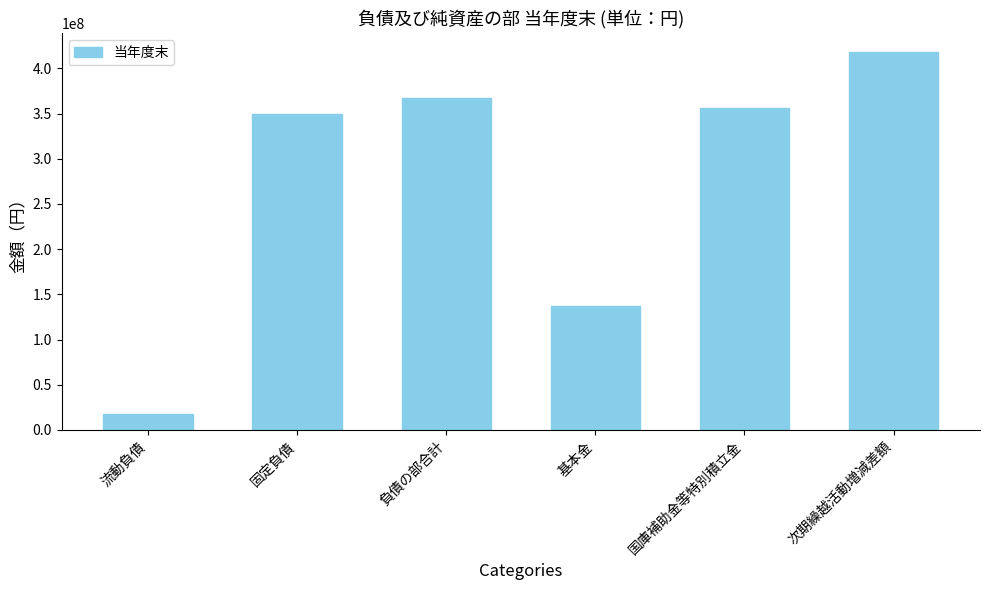

Reading right to left, list all the values displayed in this chart.

417990702	356118403	137557700	367078030	349452703	17625327